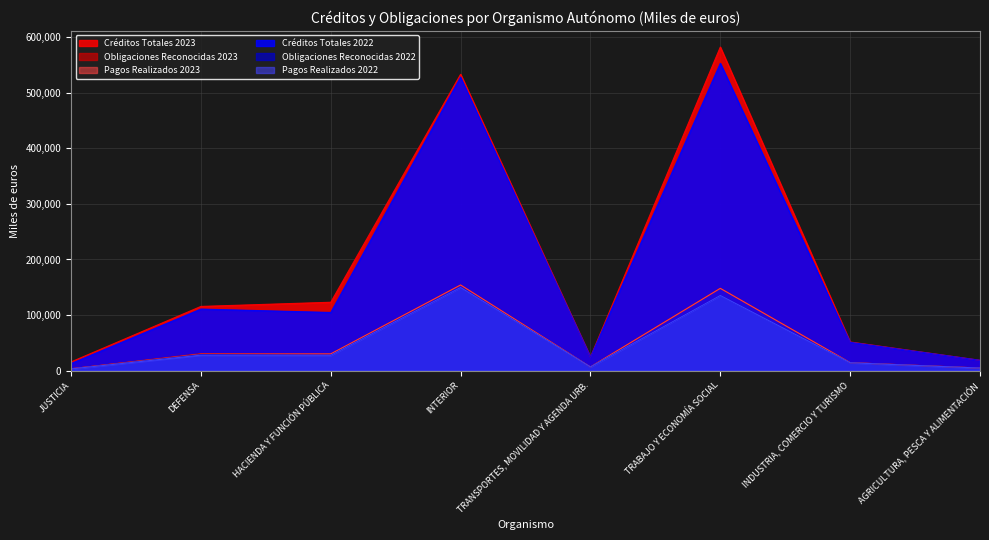

Reading right to left, list all the values displayed in this chart.

Créditos Totales 2023: AGRICULTURA, PESCA Y ALIMENTACIÓN=18502	INDUSTRIA, COMERCIO Y TURISMO=51473	TRABAJO Y ECONOMÍA SOCIAL=582564	TRANSPORTES, MOVILIDAD Y AGENDA URB.=24326	INTERIOR=533497	HACIENDA Y FUNCIÓN PÚBLICA=122999	DEFENSA=115470	JUSTICIA=15513
Obligaciones Reconocidas 2023: AGRICULTURA, PESCA Y ALIMENTACIÓN=4705	INDUSTRIA, COMERCIO Y TURISMO=14257	TRABAJO Y ECONOMÍA SOCIAL=148202	TRANSPORTES, MOVILIDAD Y AGENDA URB.=6521	INTERIOR=154090	HACIENDA Y FUNCIÓN PÚBLICA=29971	DEFENSA=30524	JUSTICIA=3240
Pagos Realizados 2023: AGRICULTURA, PESCA Y ALIMENTACIÓN=4426	INDUSTRIA, COMERCIO Y TURISMO=14255	TRABAJO Y ECONOMÍA SOCIAL=147992	TRANSPORTES, MOVILIDAD Y AGENDA URB.=6517	INTERIOR=154080	HACIENDA Y FUNCIÓN PÚBLICA=29969	DEFENSA=29455	JUSTICIA=3237
Créditos Totales 2022: AGRICULTURA, PESCA Y ALIMENTACIÓN=18502	INDUSTRIA, COMERCIO Y TURISMO=50896	TRABAJO Y ECONOMÍA SOCIAL=553281	TRANSPORTES, MOVILIDAD Y AGENDA URB.=24256	INTERIOR=528484	HACIENDA Y FUNCIÓN PÚBLICA=104594	DEFENSA=110717	JUSTICIA=12593
Obligaciones Reconocidas 2022: AGRICULTURA, PESCA Y ALIMENTACIÓN=4478	INDUSTRIA, COMERCIO Y TURISMO=14015	TRABAJO Y ECONOMÍA SOCIAL=135184	TRANSPORTES, MOVILIDAD Y AGENDA URB.=6514	INTERIOR=149524	HACIENDA Y FUNCIÓN PÚBLICA=27435	DEFENSA=28728	JUSTICIA=2908
Pagos Realizados 2022: AGRICULTURA, PESCA Y ALIMENTACIÓN=4478	INDUSTRIA, COMERCIO Y TURISMO=14015	TRABAJO Y ECONOMÍA SOCIAL=135184	TRANSPORTES, MOVILIDAD Y AGENDA URB.=6510	INTERIOR=149524	HACIENDA Y FUNCIÓN PÚBLICA=27435	DEFENSA=27750	JUSTICIA=2908